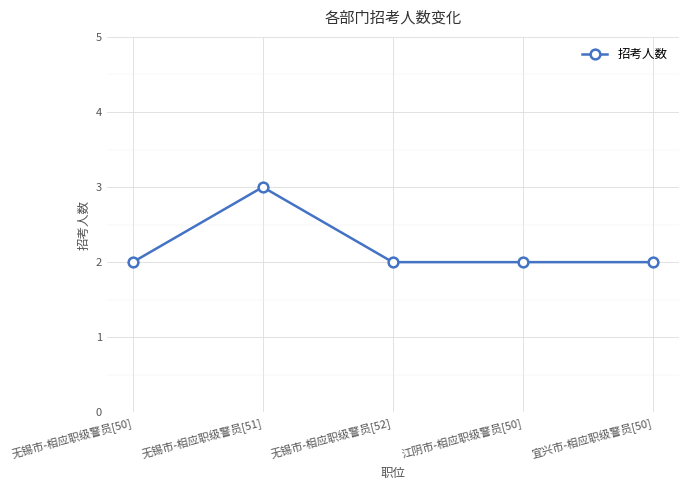

What is the difference between the values at 无锡市-相应职级警员[51] and 江阴市-相应职级警员[50]?

1